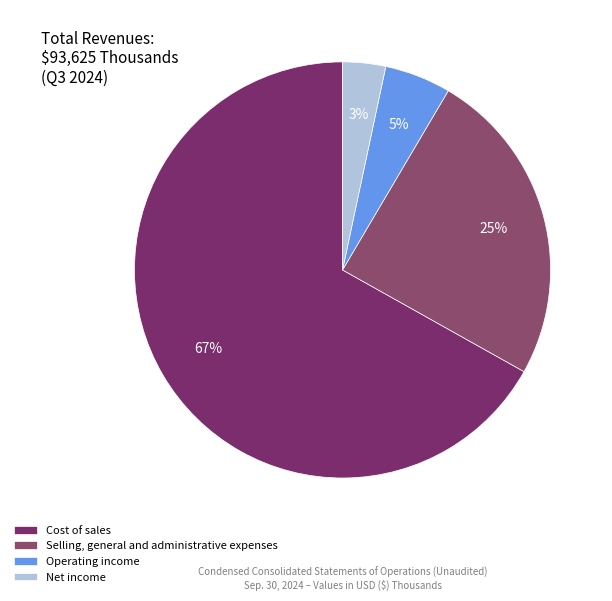

Approximately how many times larger is the value at Net income compared to Operating income?

0.6